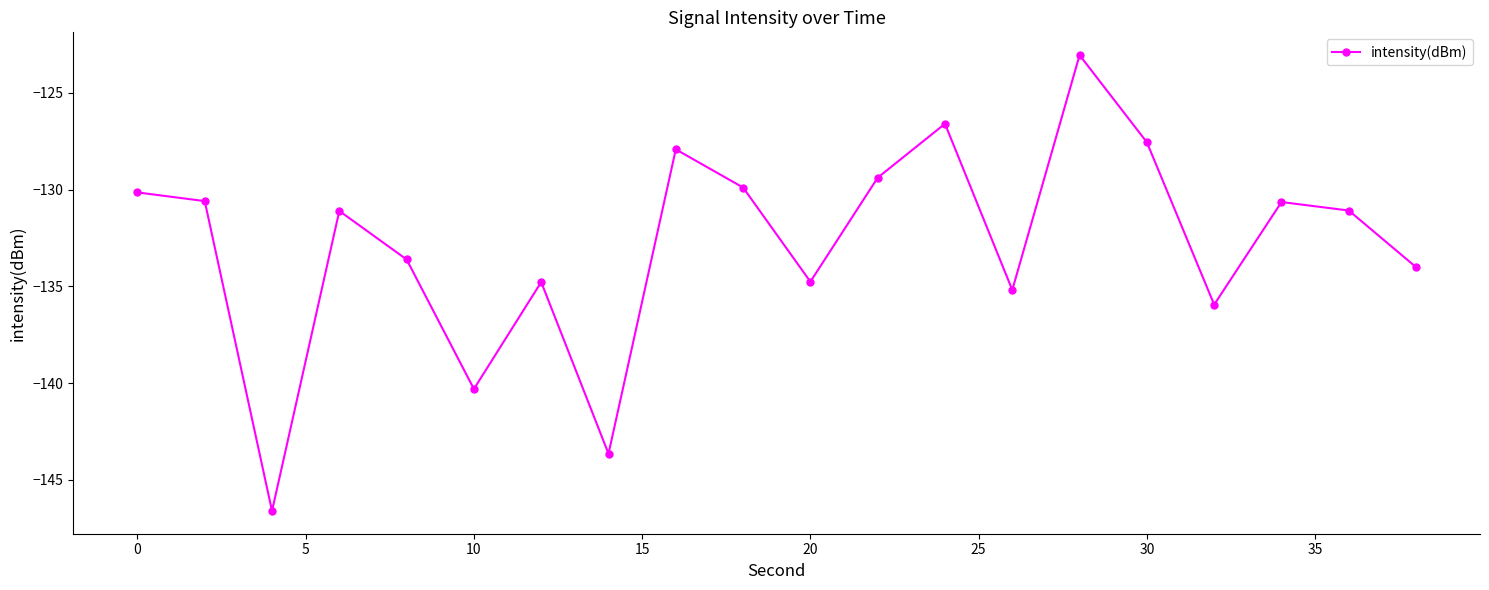

What is the value of the 17th point from the left?

-135.9